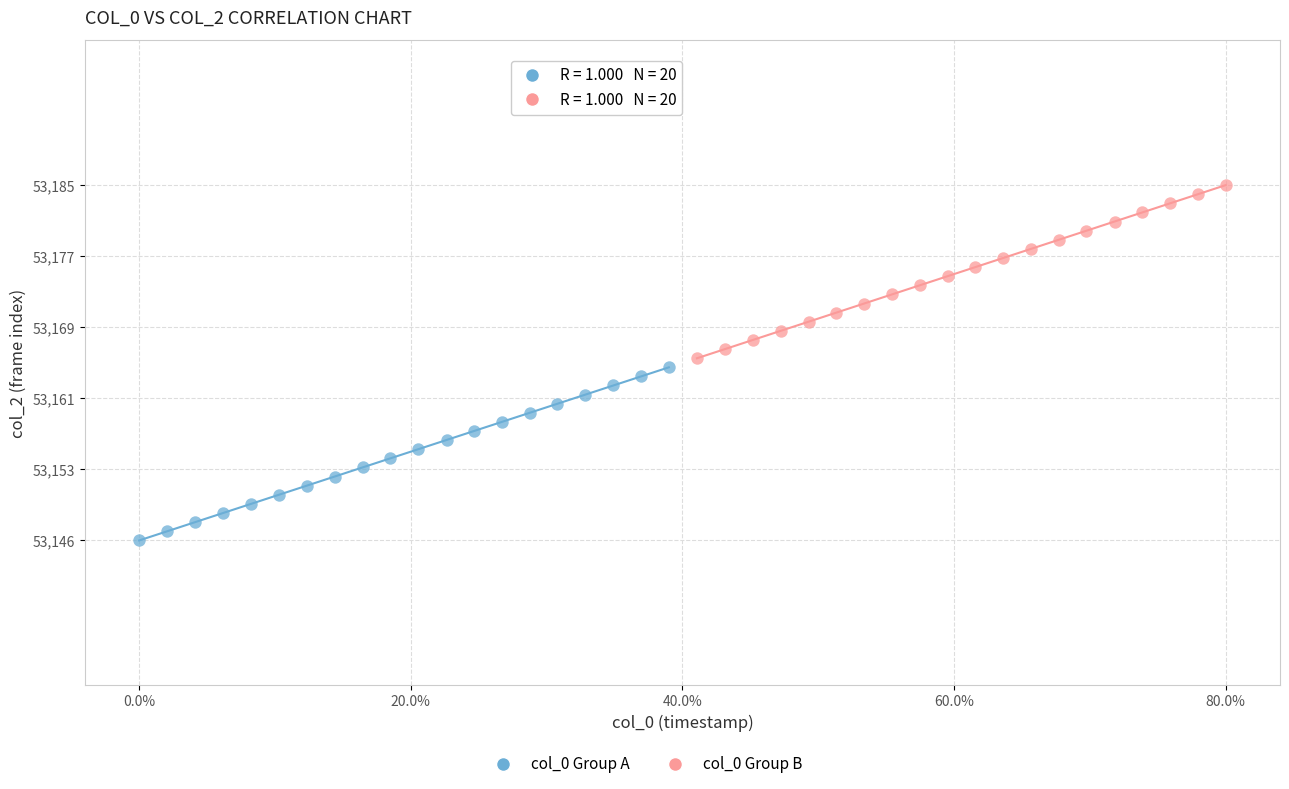

Which series reaches the maximum Y coordinate?

col_0 Group B